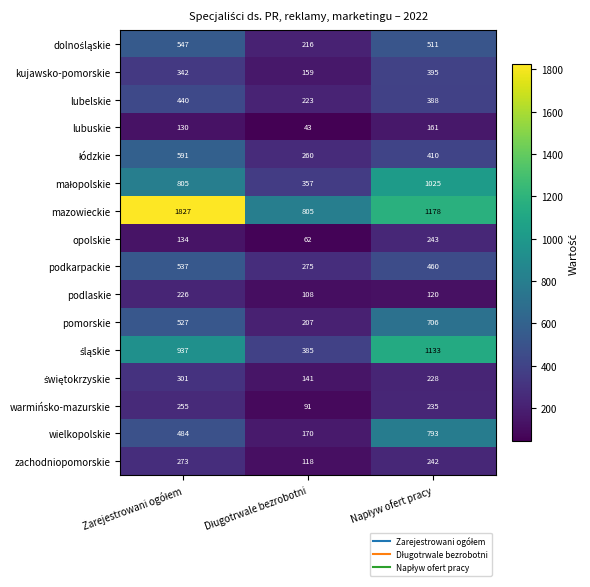

How many wielkopolskie values are between 170 and 793?

3